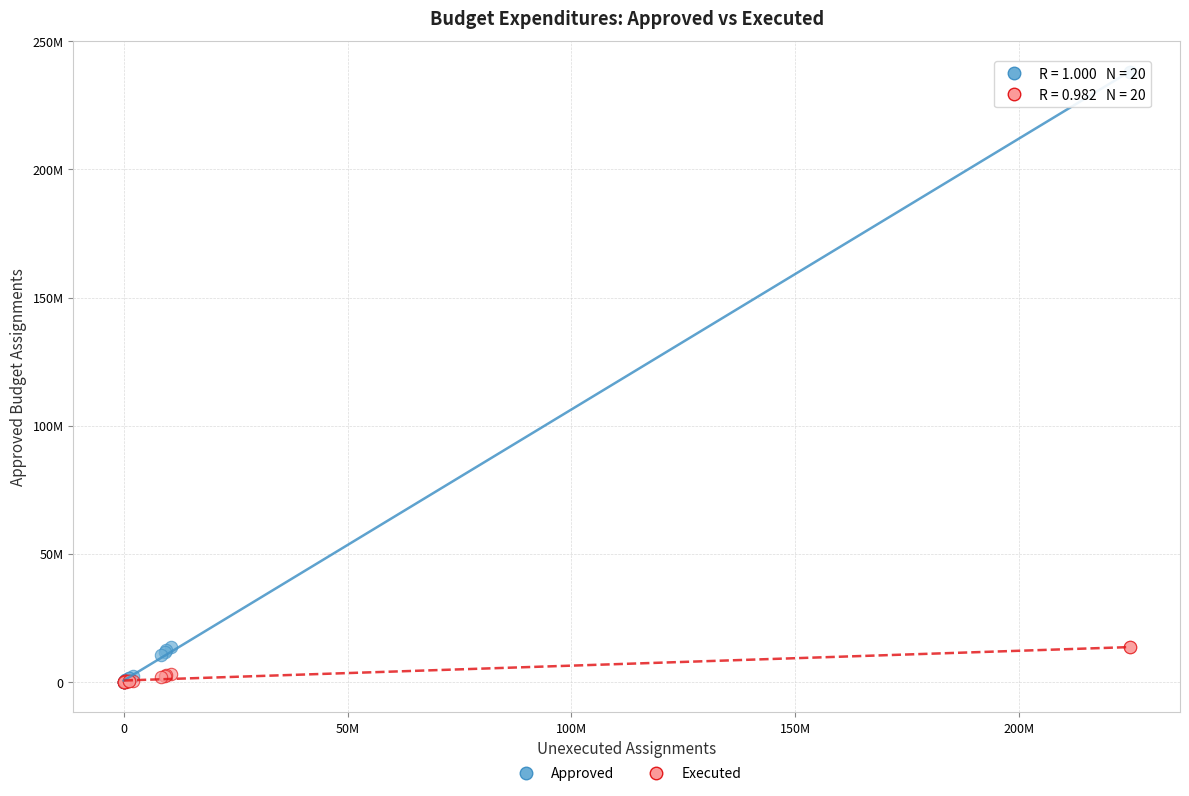

Which series reaches the maximum Y coordinate?

Approved